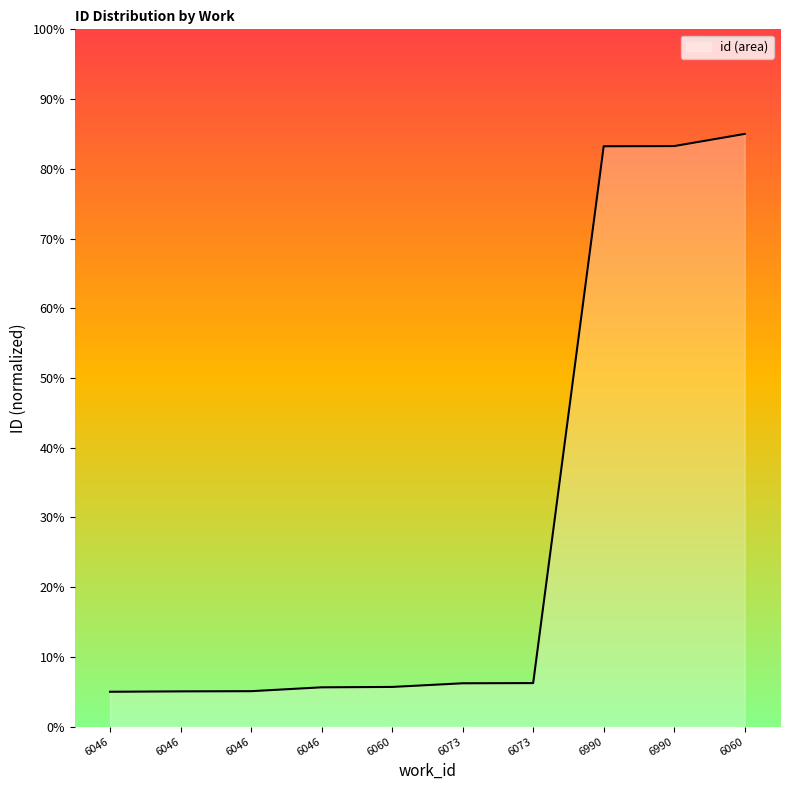

How many lines are shown in the chart?

1